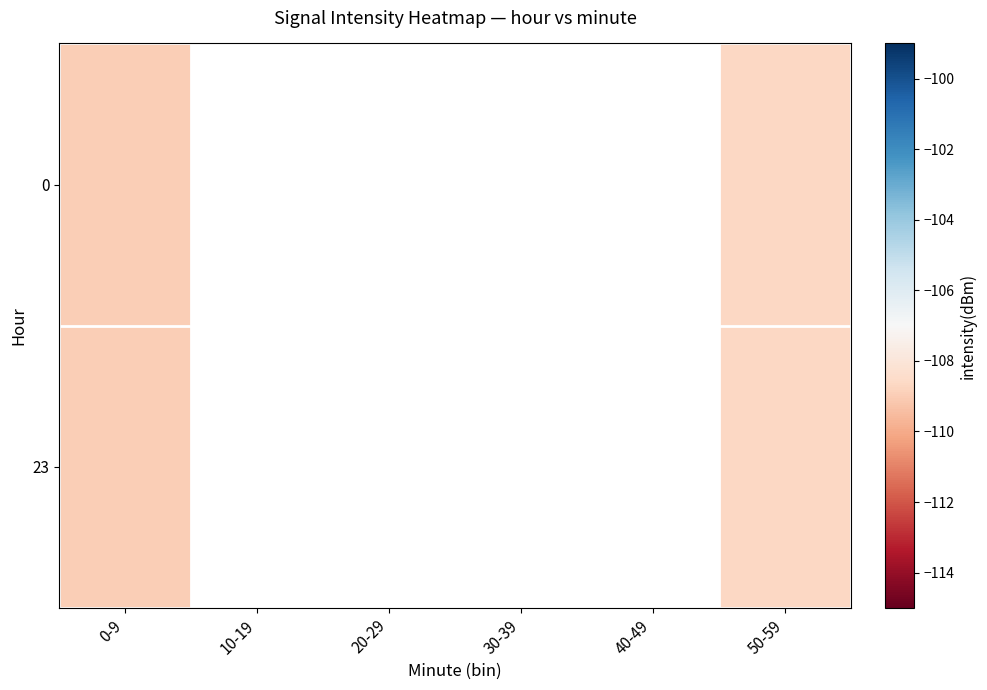

How many categories are shown in the chart?

6